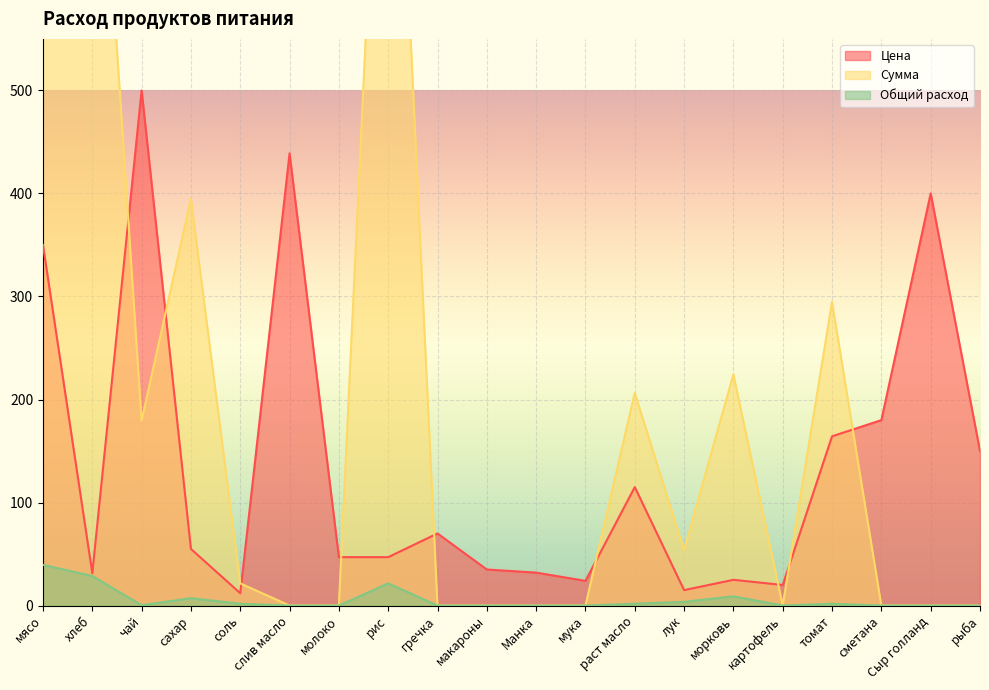

How many lines are shown in the chart?

3